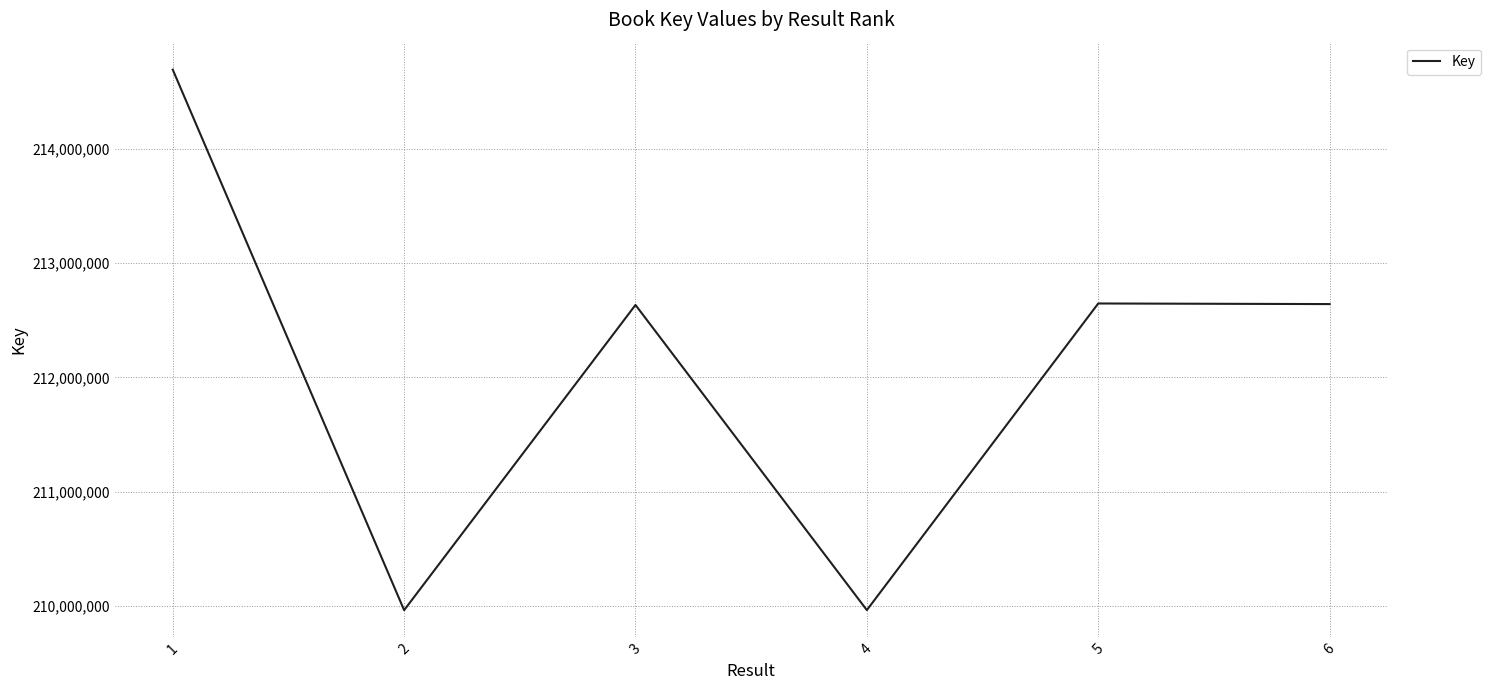

What is the difference between the second highest and minimum values?

2682949